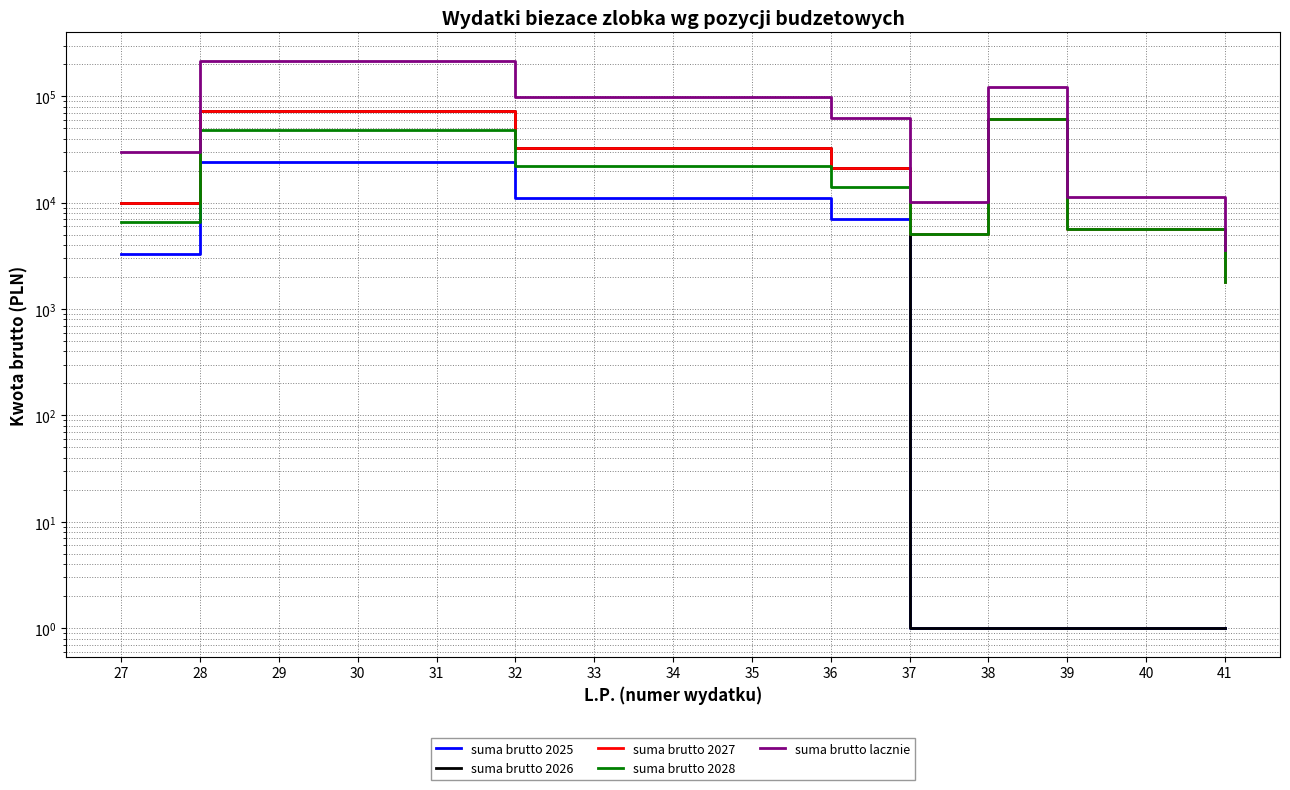

What is the value of the suma brutto lacznie point at the 5th from the left?

216000